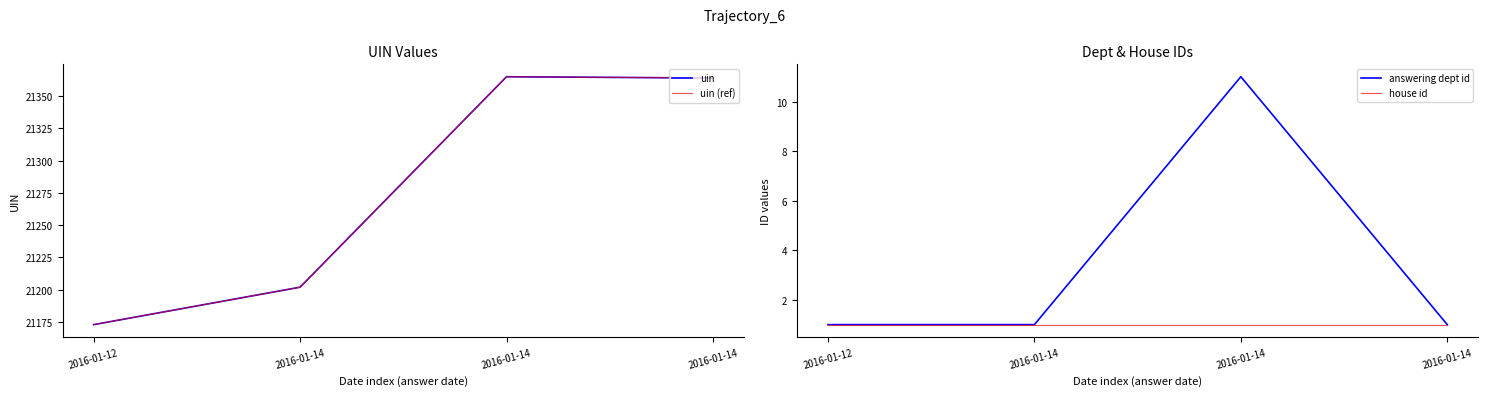

How many interior local peaks does the answering dept id series have?

1